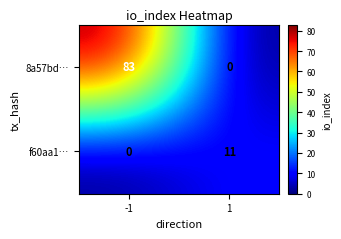

Count the number of data series in this chart.

2